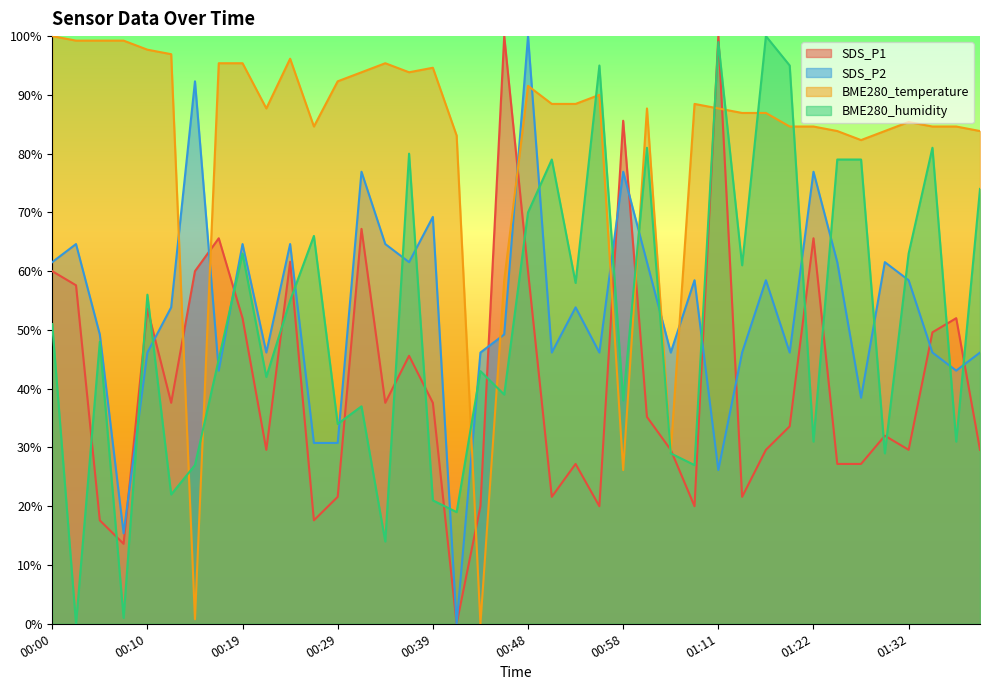

Is it true that SDS_P1 equals 21.6 at 00:51?

True